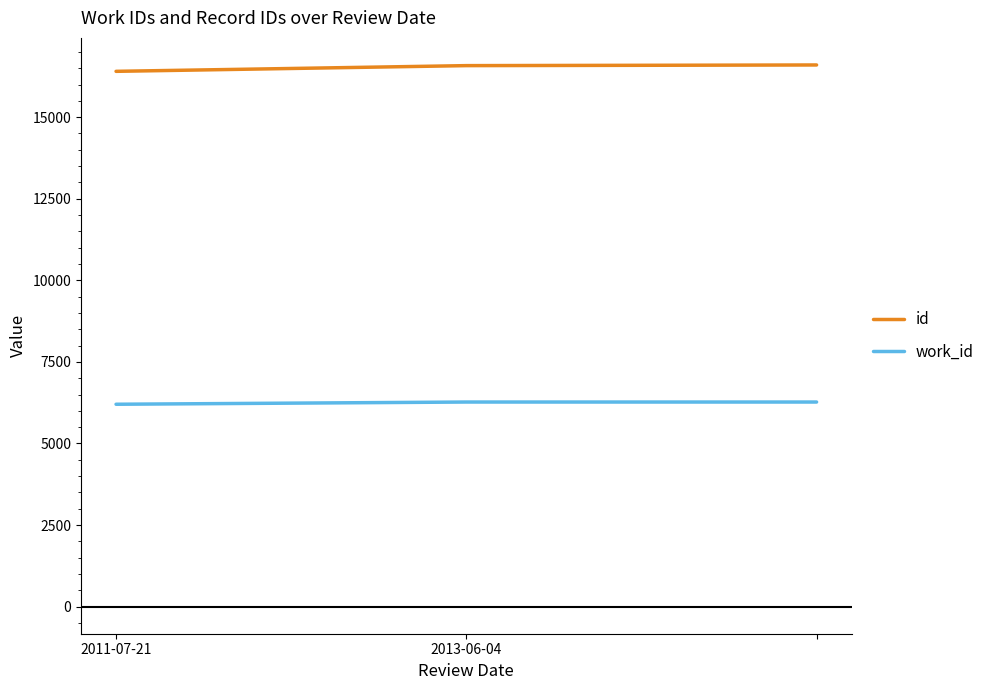

Which series has the largest total across all categories?

id